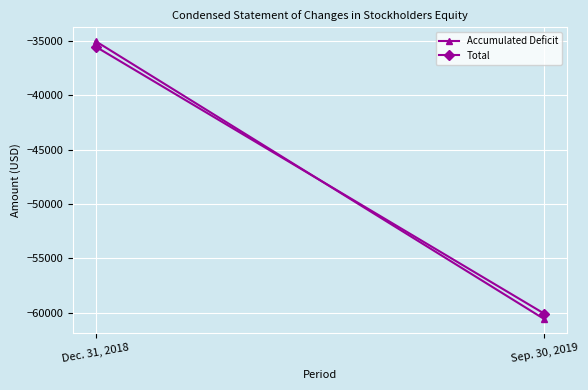

Where is Accumulated Deficit nearest to the value -47799?

Dec. 31, 2018